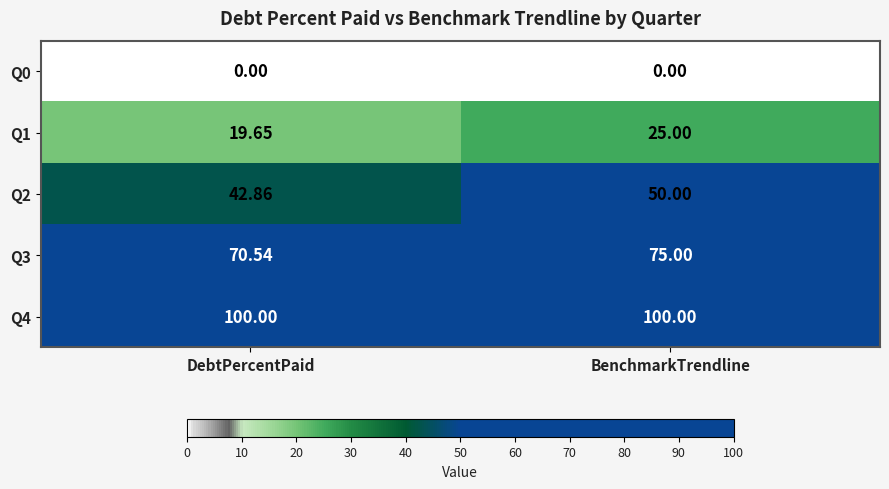

At which category is the sum across all series the highest?

BenchmarkTrendline